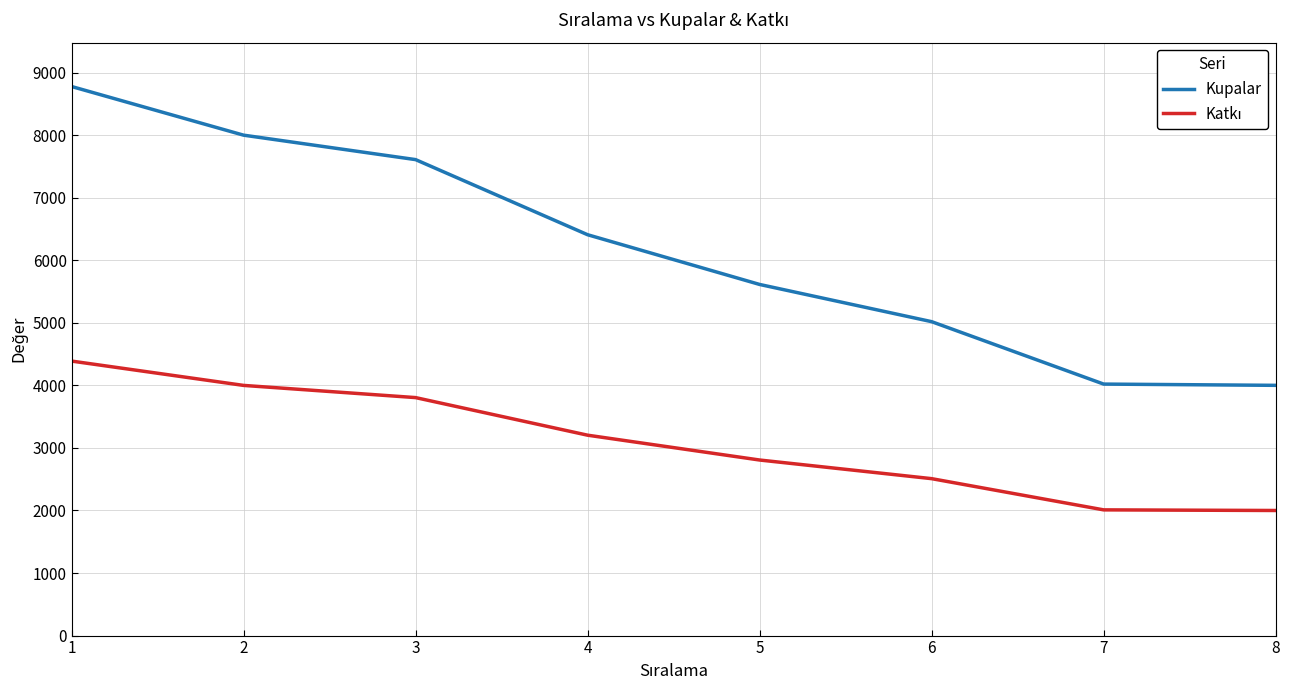

What is the maximum value shown in the chart?

8779